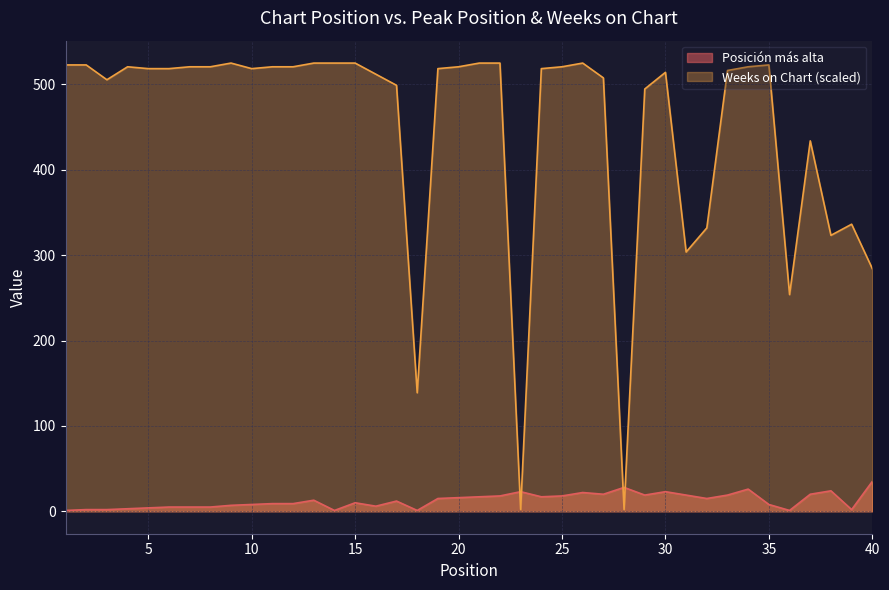

What are all the series names shown in the legend?

Posición más alta, Weeks on Chart (scaled)